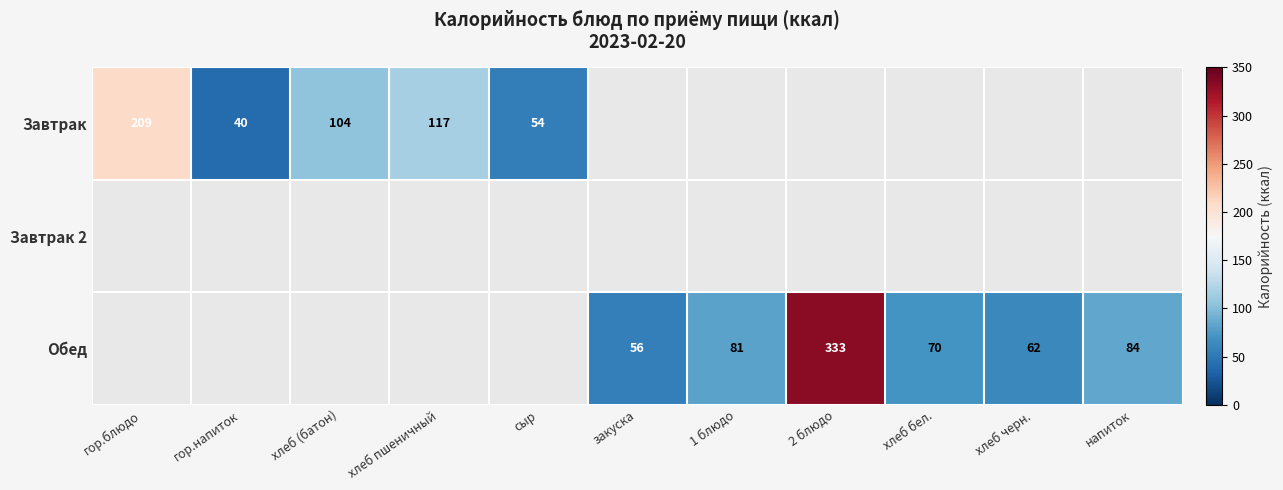

True or false: Обед has a value of 94 at закуска.

False